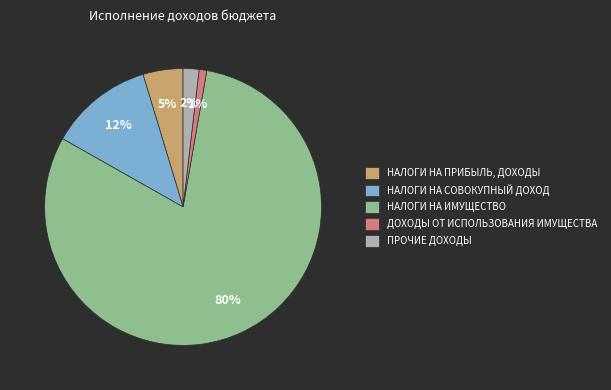

Is the sum of ПРОЧИЕ ДОХОДЫ and ДОХОДЫ ОТ ИСПОЛЬЗОВАНИЯ ИМУЩЕСТВА greater than half?

No